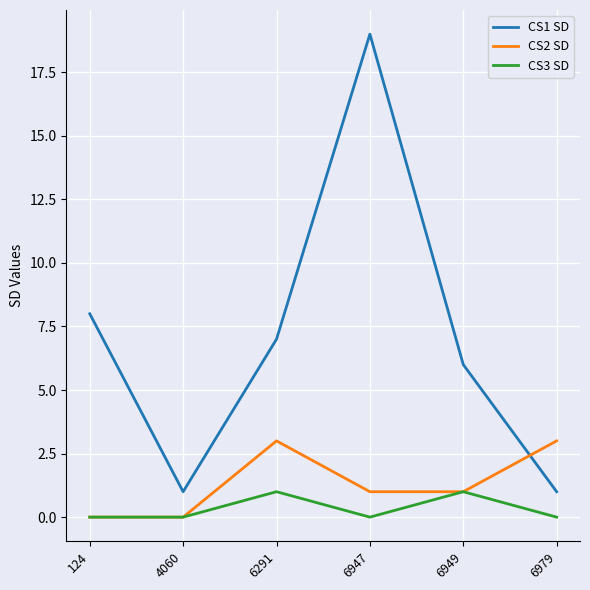

Which series has the largest range (max minus min)?

CS1 SD